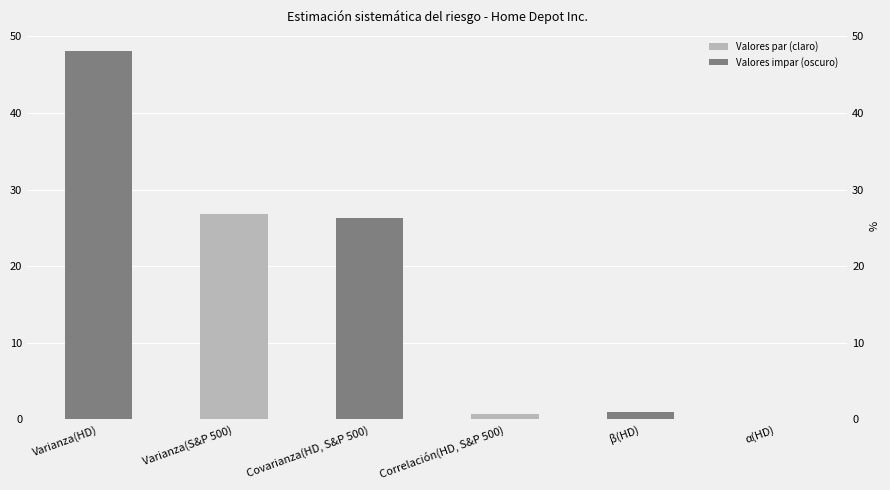

Rank the categories by value from lowest to highest.

α(HD), Correlación(HD, S&P 500), β(HD), Covarianza(HD, S&P 500), Varianza(S&P 500), Varianza(HD)